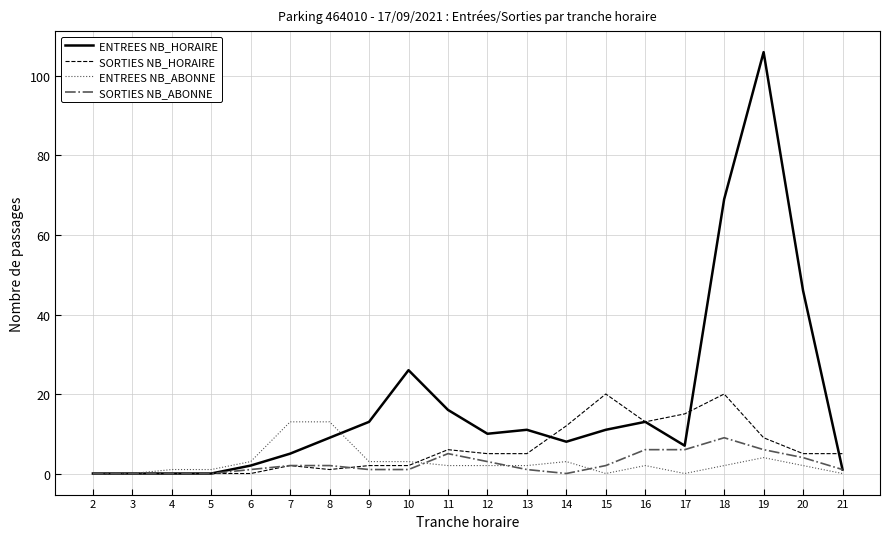

Which series changed the most between 3 and 20?

ENTREES NB_HORAIRE